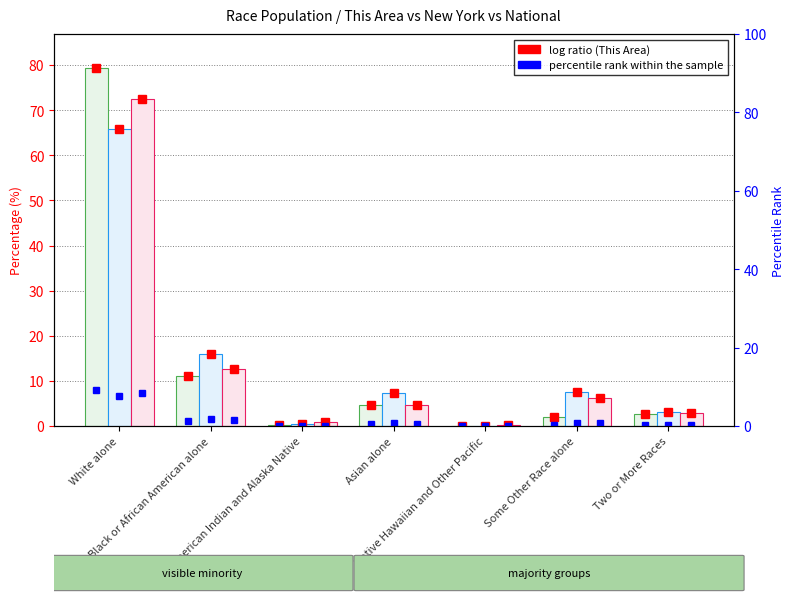

What position from the left is Two or More Races?

7